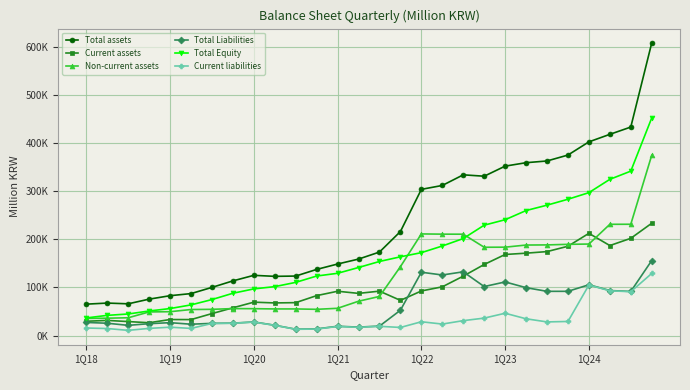

What are all the series names shown in the legend?

Total assets, Current assets, Non-current assets, Total Liabilities, Total Equity, Current liabilities